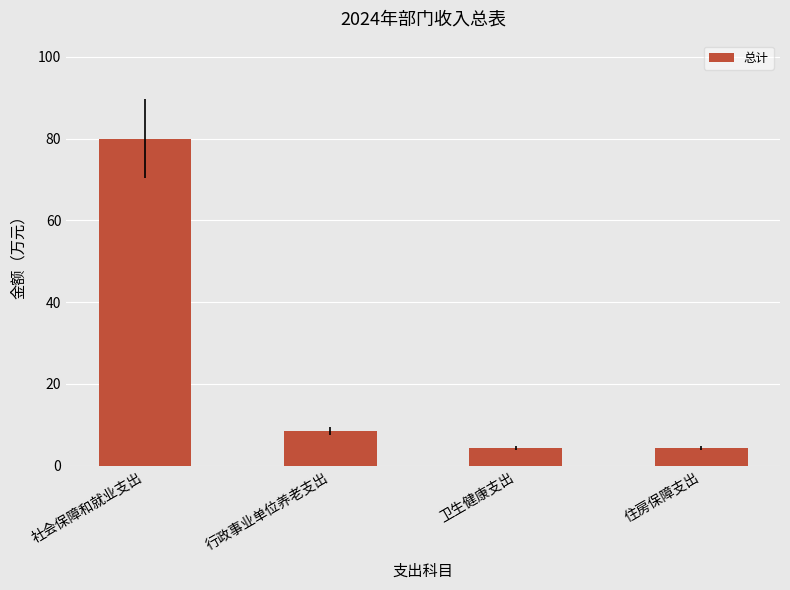

What is the value of the 1st bar from the left?

80.0